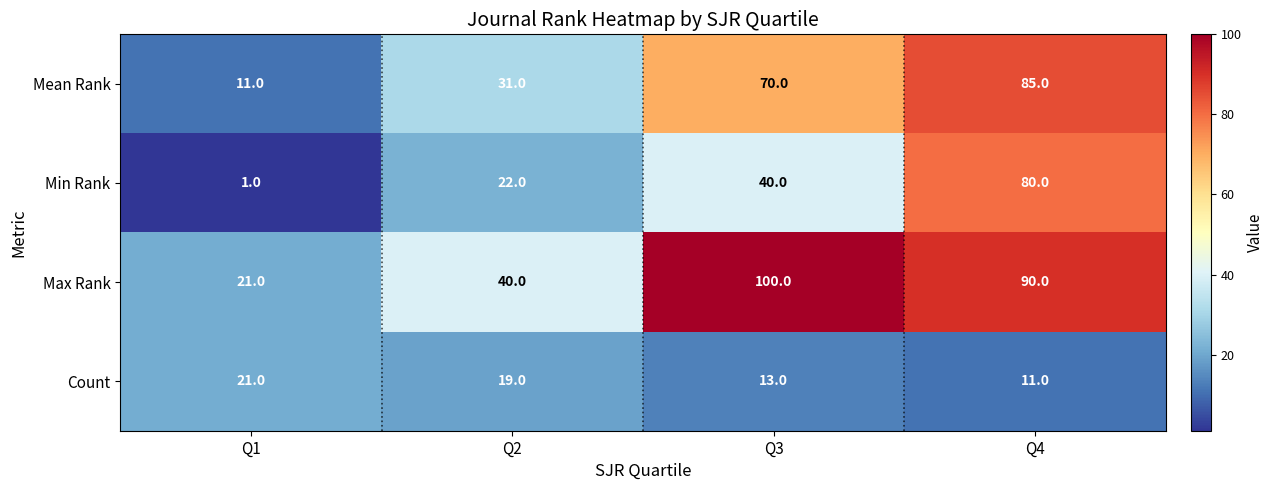

List the labels in order of Mean Rank value, largest first.

Q4, Q3, Q2, Q1